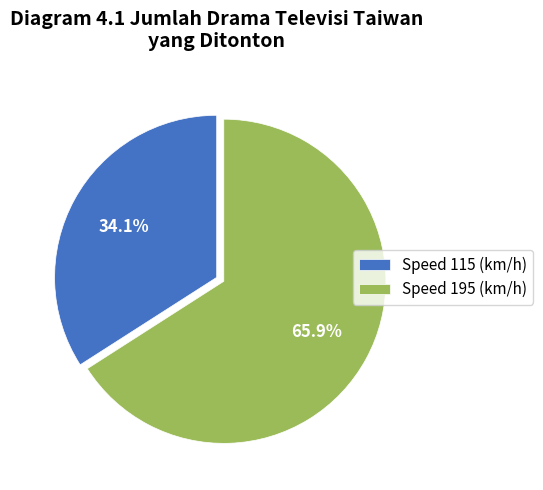

How many segments does this pie chart have?

2